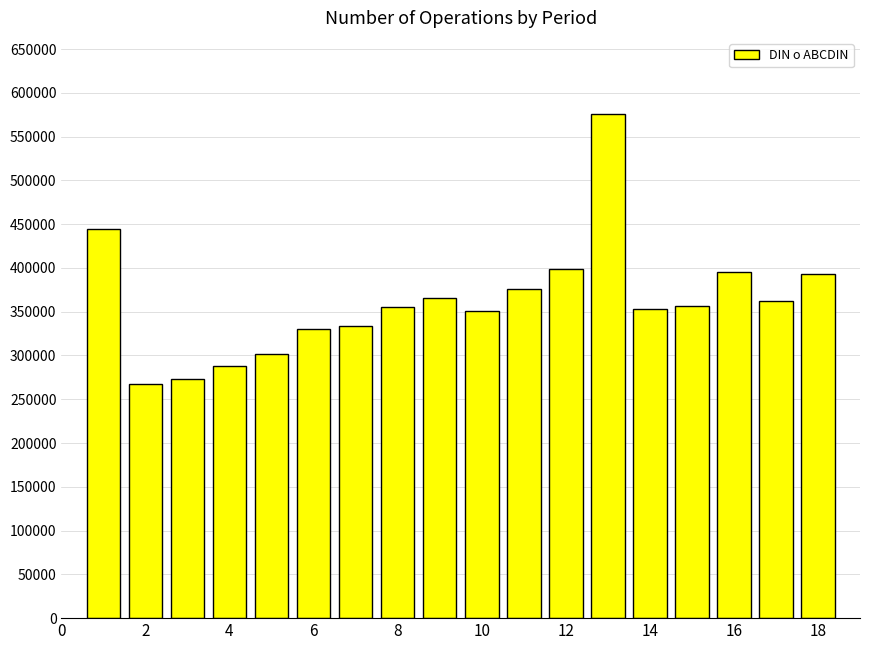

Count the number of data series in this chart.

1